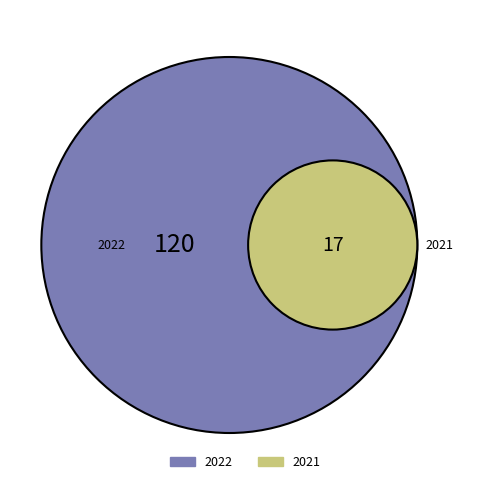

What percentage is the 2022 slice, to the nearest percent?

88%